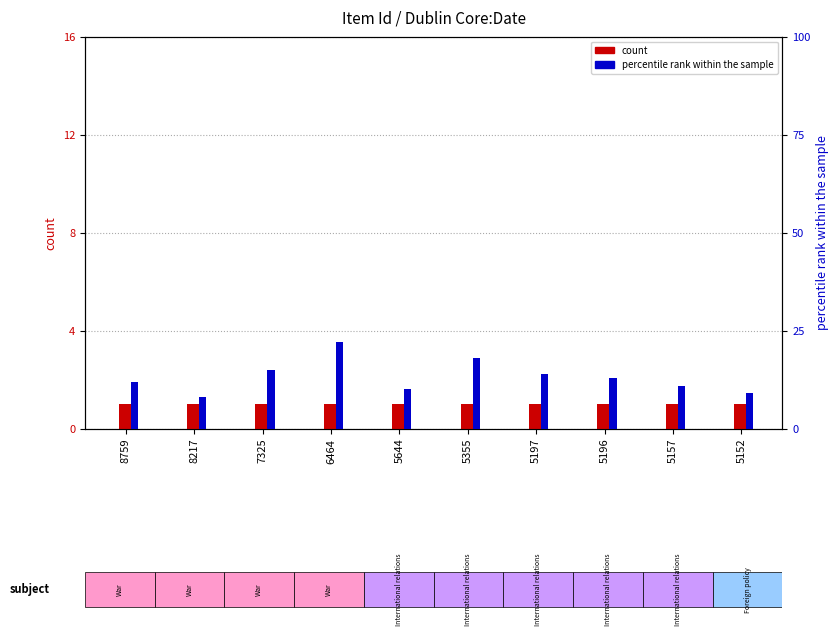

What are all the series names shown in the legend?

count, percentile rank within the sample